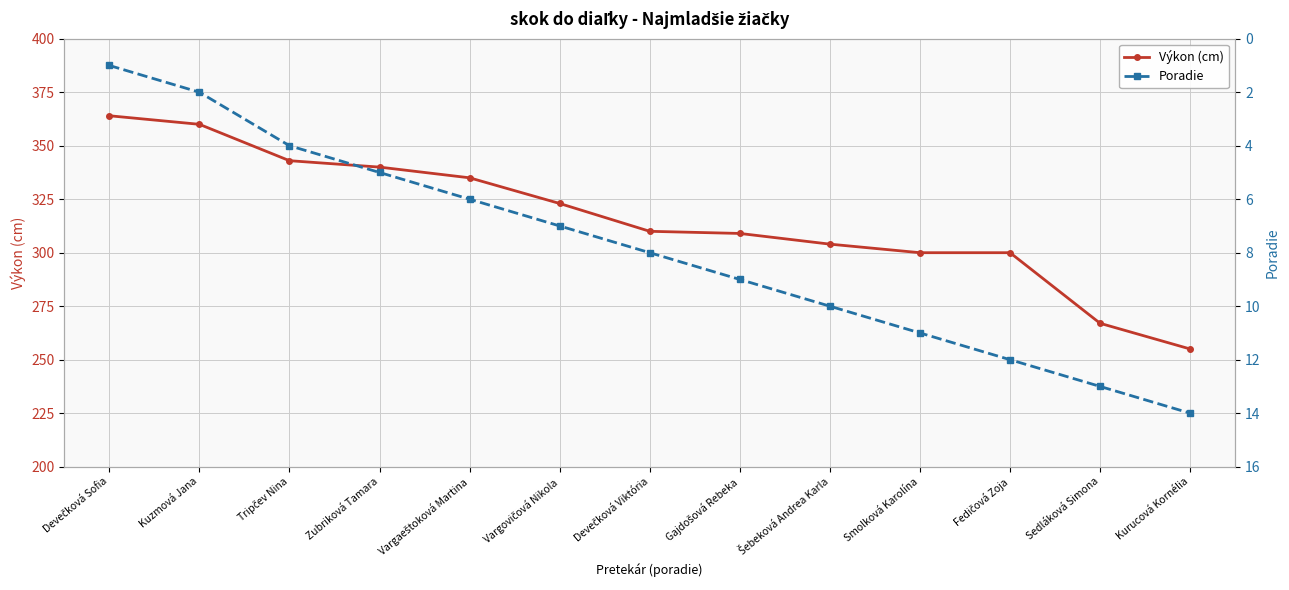

True or false: Výkon (cm) and Poradie cross at least once.

False